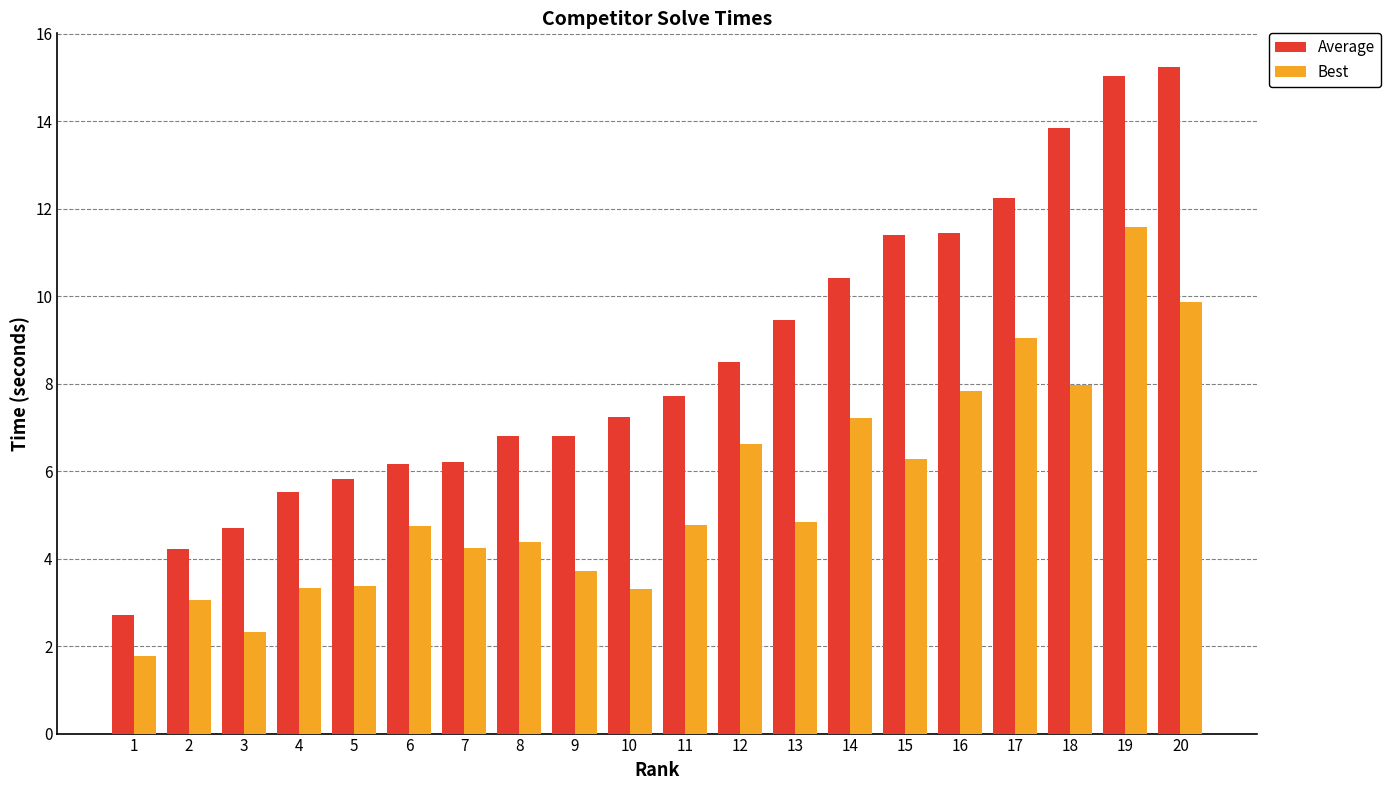

At which category does the chart reach its peak across all series?

20